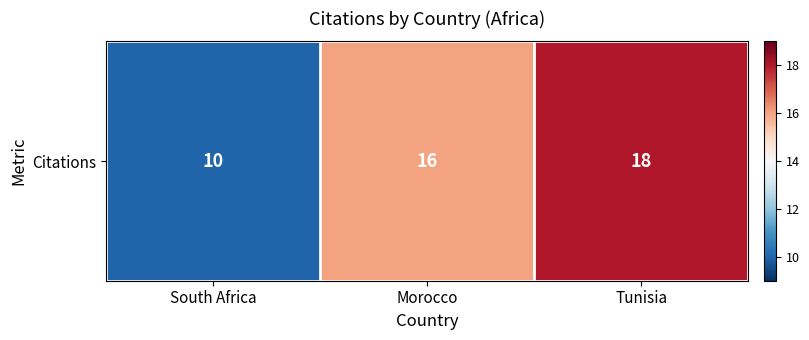

What is the smallest value displayed?

10